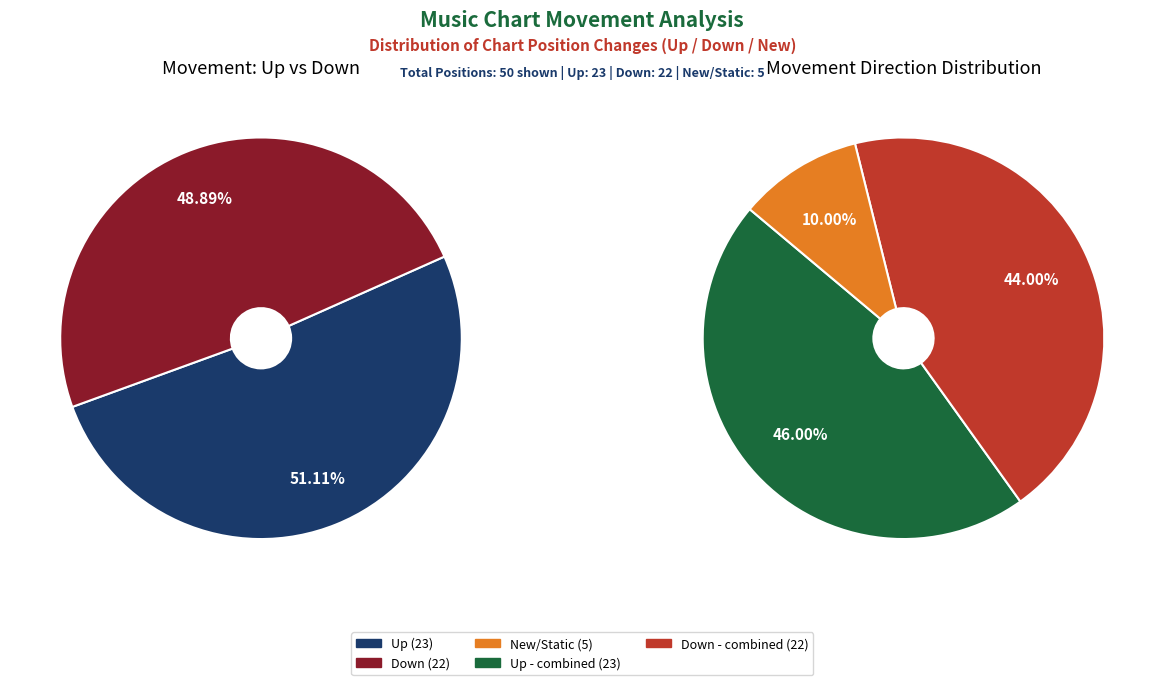

Is there any slice that represents more than half of the pie?

No